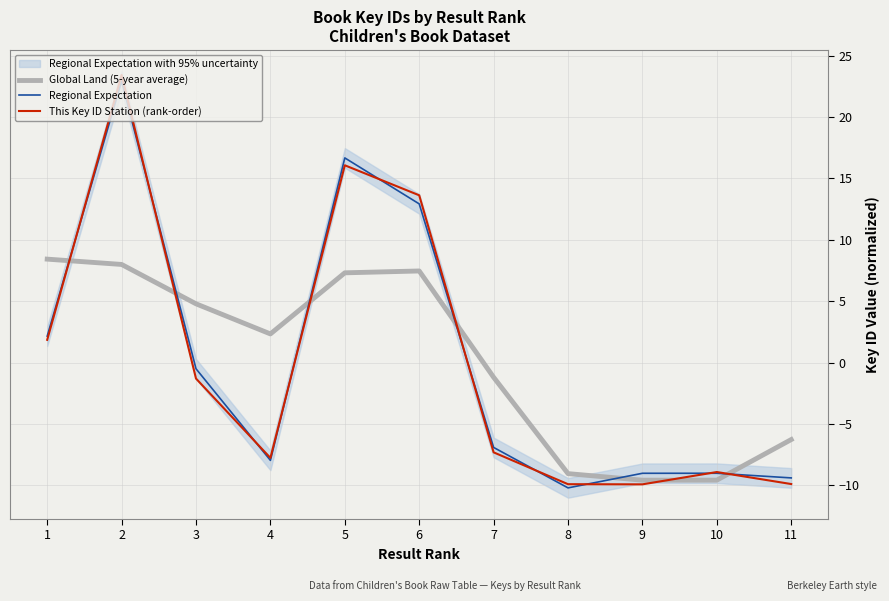

True or false: Global Land (5-year average) has more than 1 points higher than both neighbors.

False